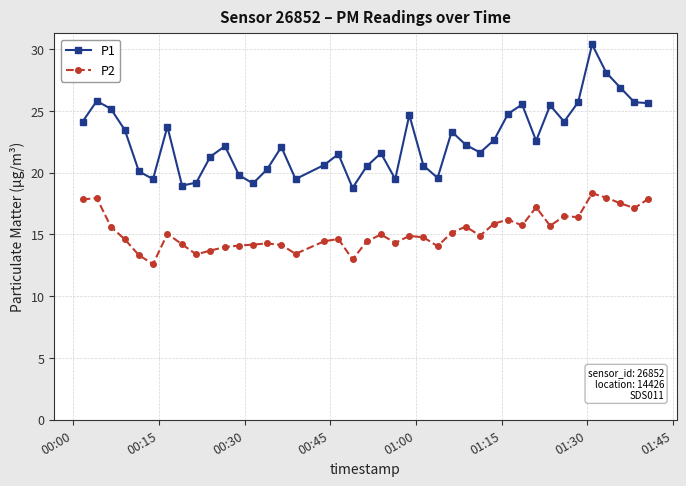

Is this an area chart (filled region under the line)?

No